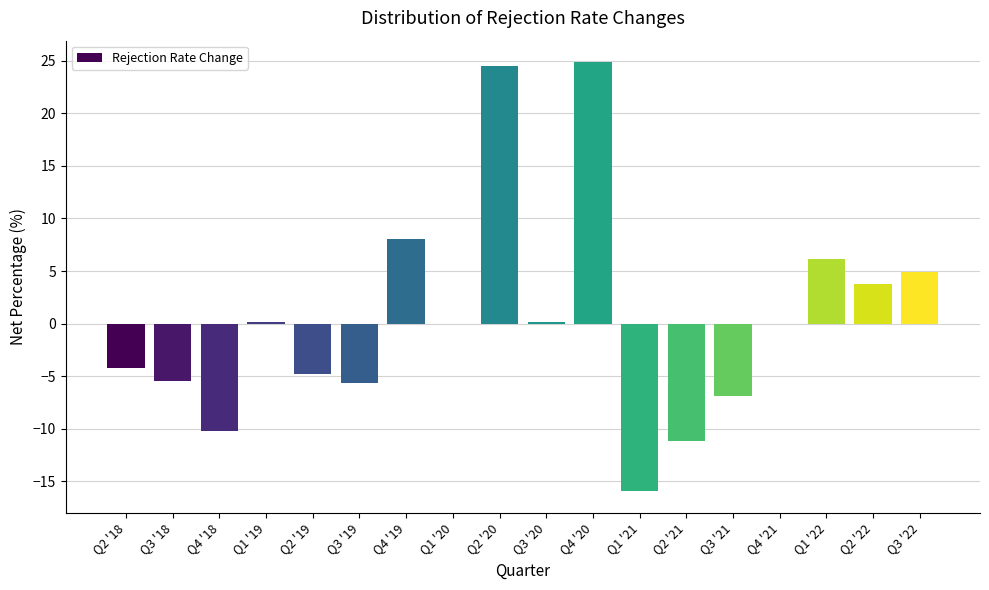

True or false: the data shows -1.5 at Q2 '19.

False